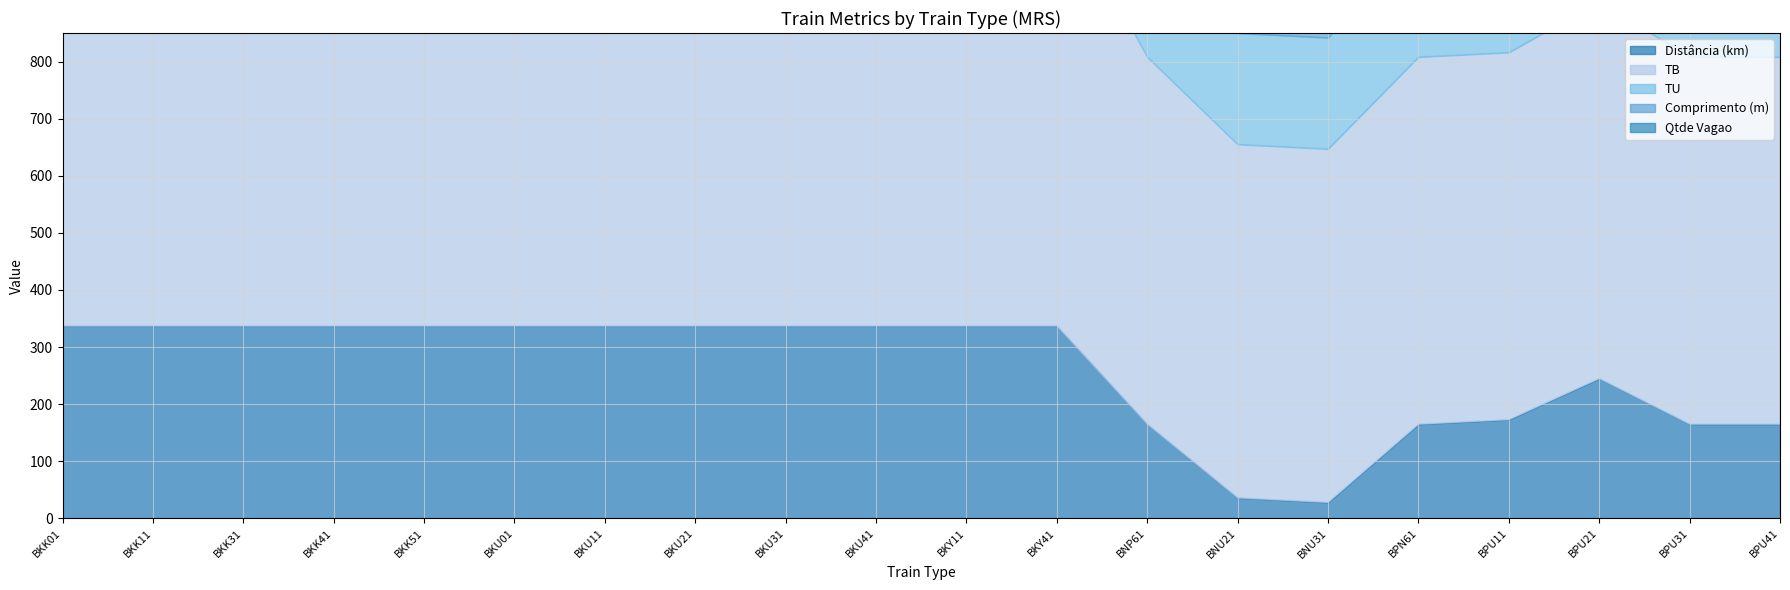

True or false: Comprimento (m) and TB intersect in this chart.

False